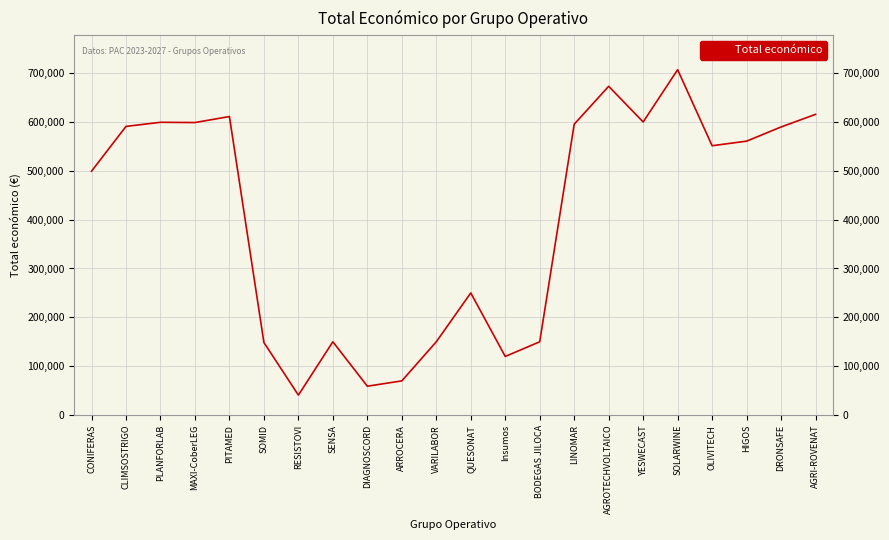

At which label does the data first exceed 560529?

CLIMSOSTRIGO